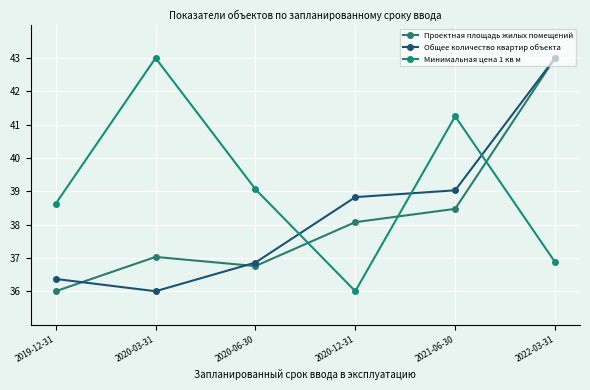

What is the label of the 5th point from the right?

2020-03-31